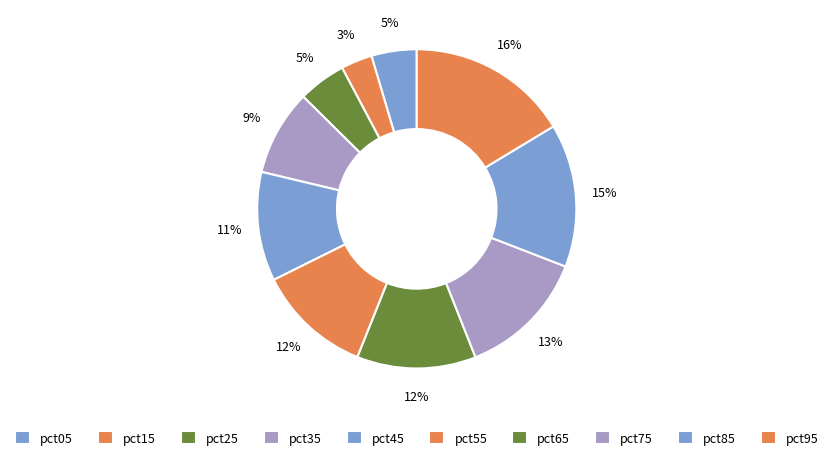

How many slices are in this pie chart?

10